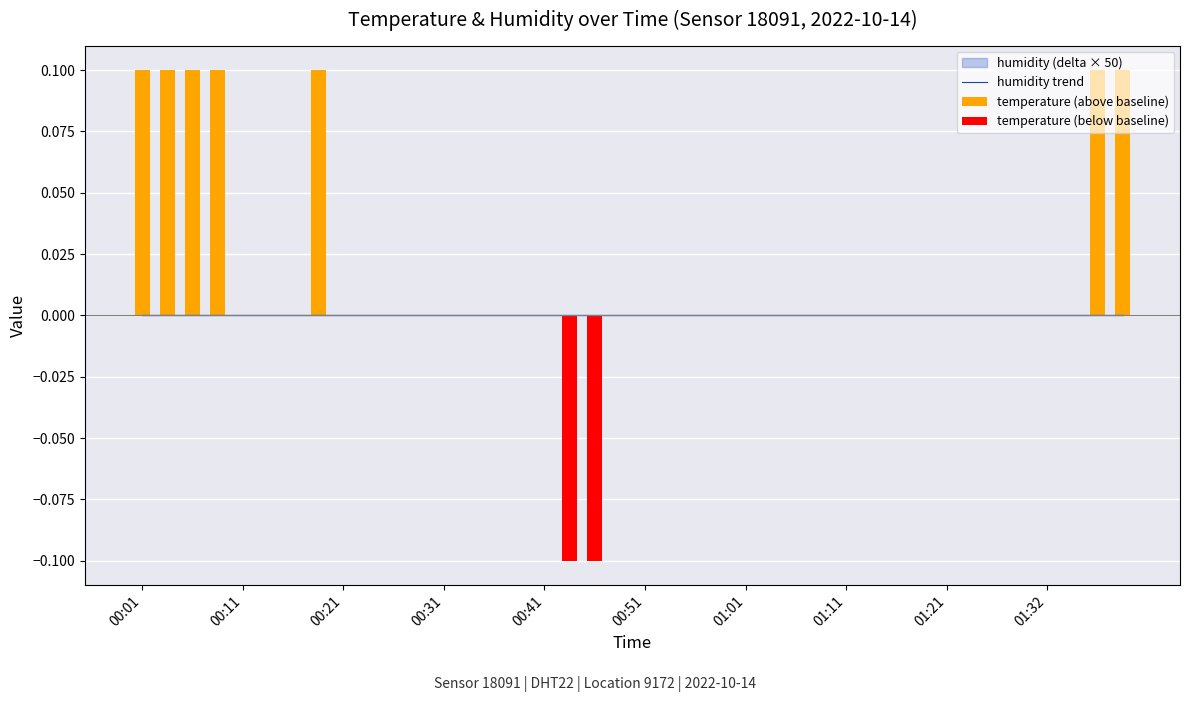

True or false: temperature (above baseline) has a value of 0.2 at 39.

False